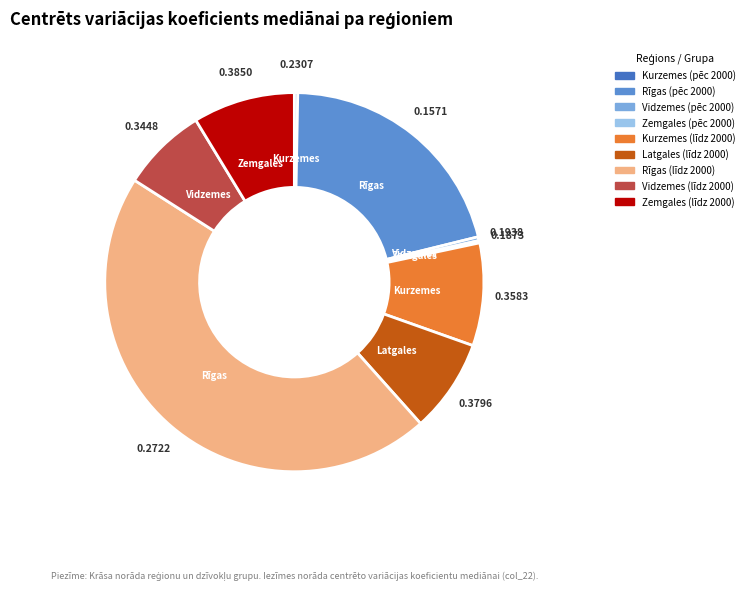

Is there a majority slice in this chart?

No